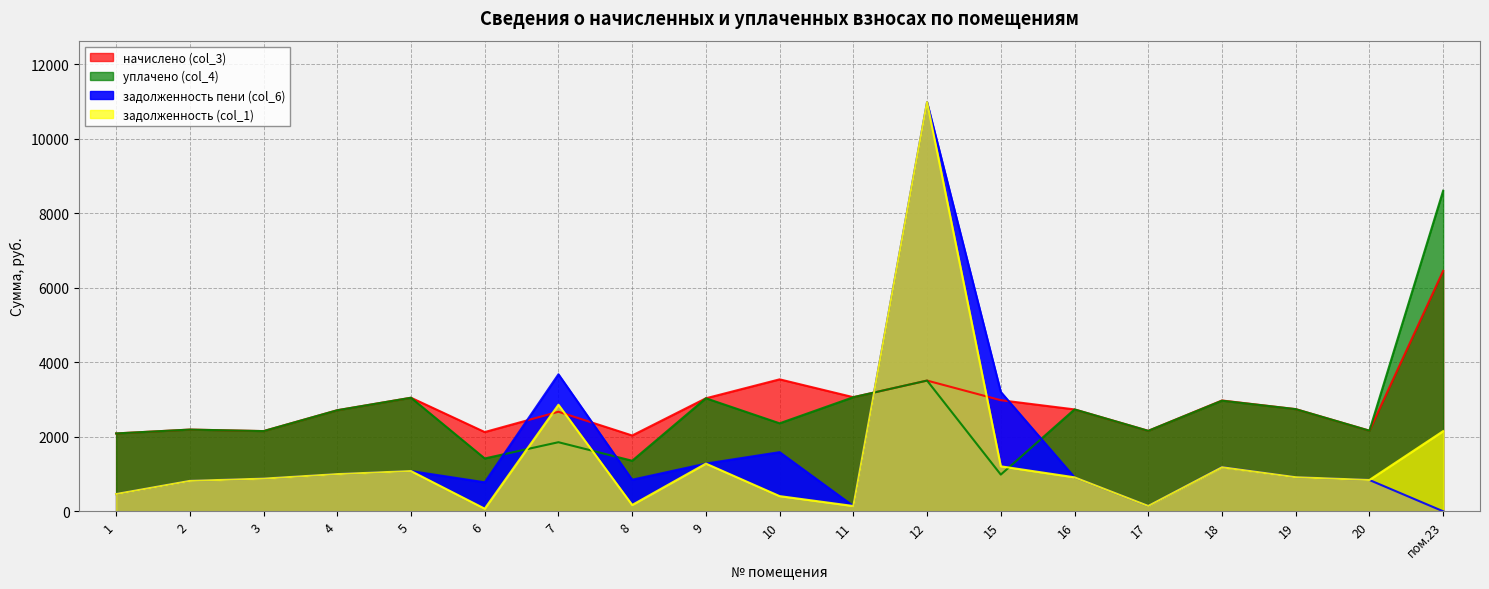

Reading left to right, transcribe all the data shown in this chart.

задолженность (col_1): 1=463.4	2=816.2	3=876.8	4=998.2	5=1079.8	6=69.3	7=2861.0	8=169.4	9=1280.2	10=406.9	11=141.2	12=10990.1	15=1207.5	16=911.9	17=143.3	18=1183.0	19=914.5	20=840.2	пом.23=2152.0
начислено (col_3): 1=2090.5	2=2193.8	3=2153.2	4=2713.6	5=3049.1	6=2127.4	7=2673.1	8=2035.2	9=3034.4	10=3543.2	11=3063.9	12=3510.0	15=2982.8	16=2735.8	17=2160.6	18=2975.4	19=2743.1	20=2164.3	пом.23=6455.9
уплачено (col_4): 1=2090.5	2=2193.8	3=2153.2	4=2713.6	5=3049.1	6=1418.4	7=1854.8	8=1356.8	9=3034.4	10=2362.1	11=3063.9	12=3510.0	15=984.9	16=2735.8	17=2160.6	18=2969.9	19=2743.1	20=2164.3	пом.23=8607.9
задолженность пени (col_6): 1=463.4	2=816.2	3=876.8	4=998.2	5=1079.8	6=778.3	7=3679.3	8=847.8	9=1280.2	10=1588.0	11=141.2	12=10990.1	15=3205.4	16=911.9	17=143.3	18=1188.4	19=914.5	20=840.2	пом.23=0.0